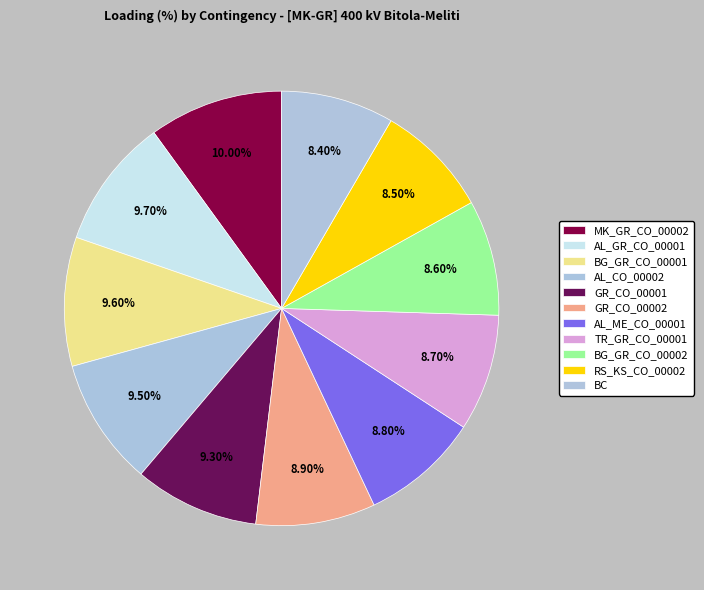

What is the total percentage of MK_GR_CO_00002 and TR_GR_CO_00001?

18.7%